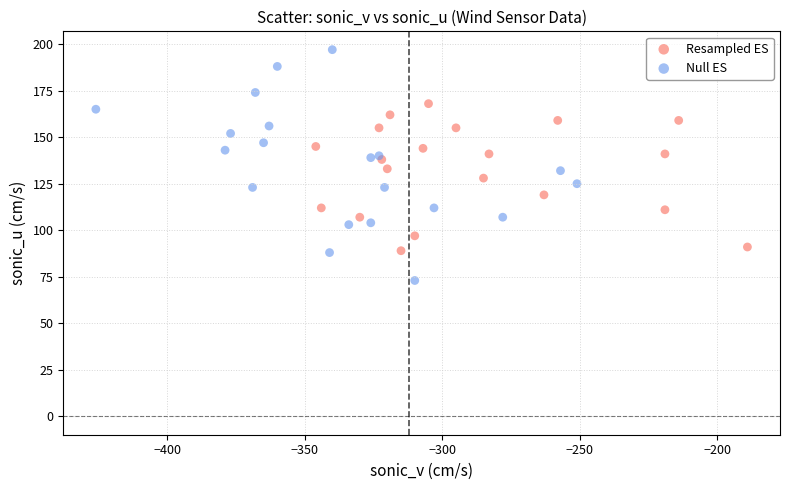

Which series contains the lowest Y value?

Null ES